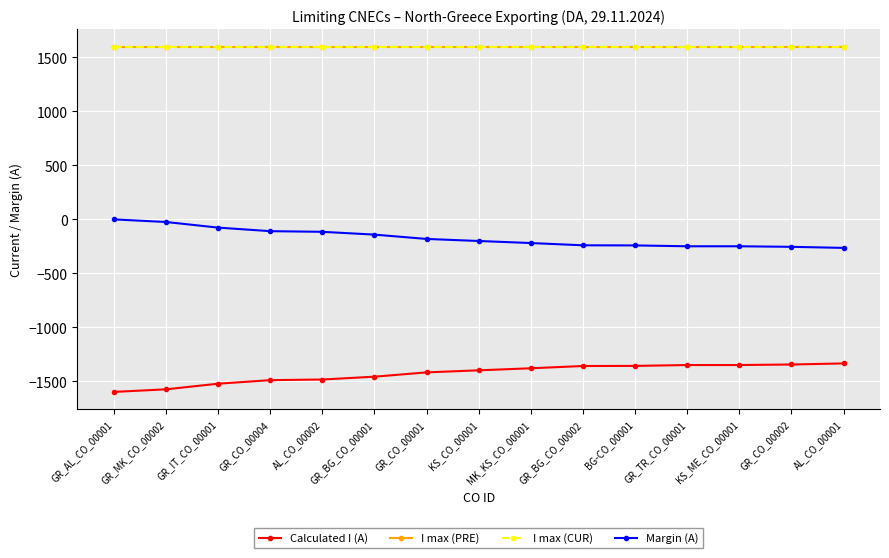

What is the sum of all I max (PRE) values?

24000